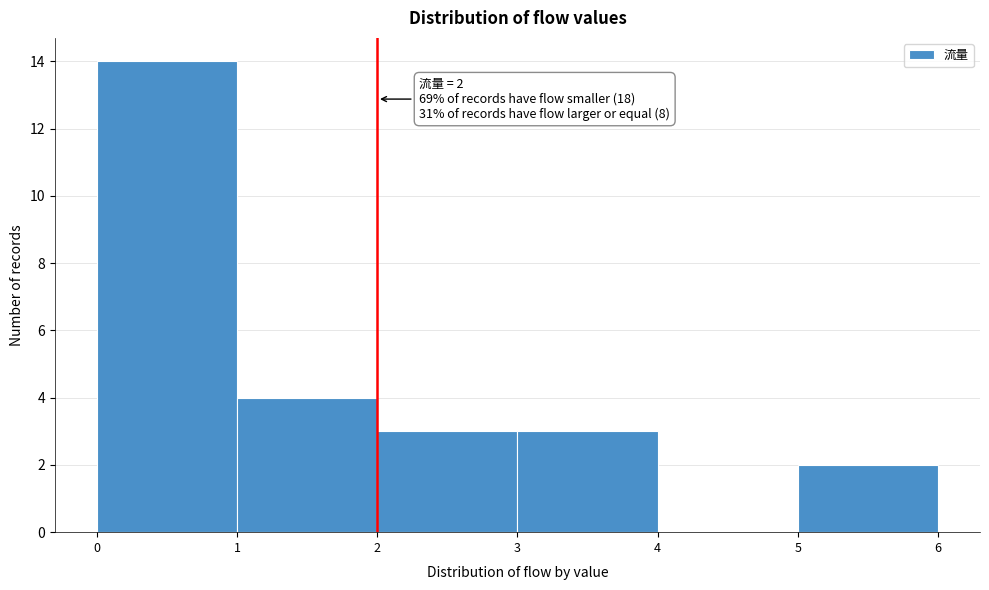

Over which range of the x-axis is the bar tallest?

0 to 1